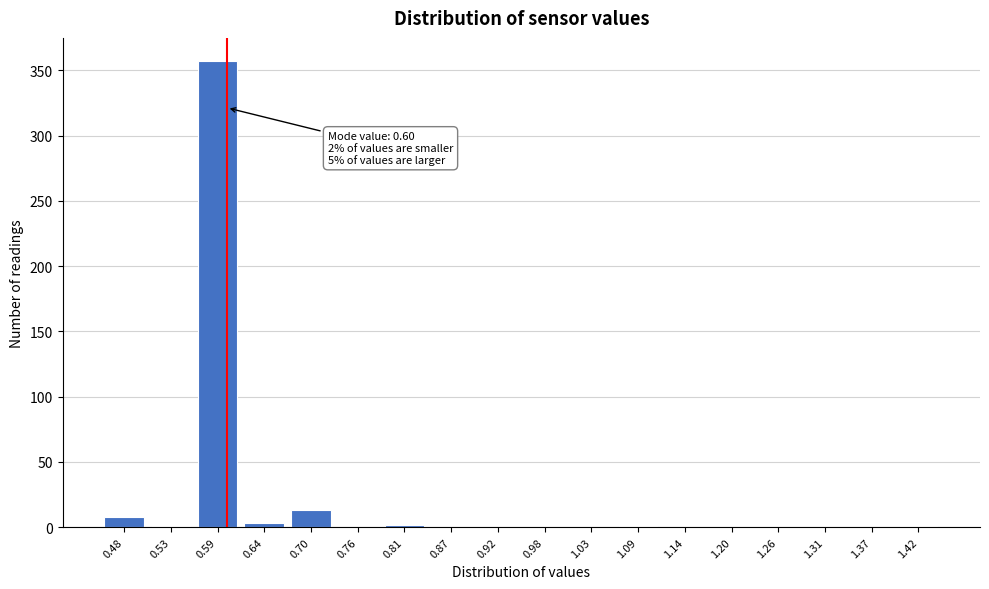

Which range on the x-axis has the tallest bar?

0.56 to 0.62